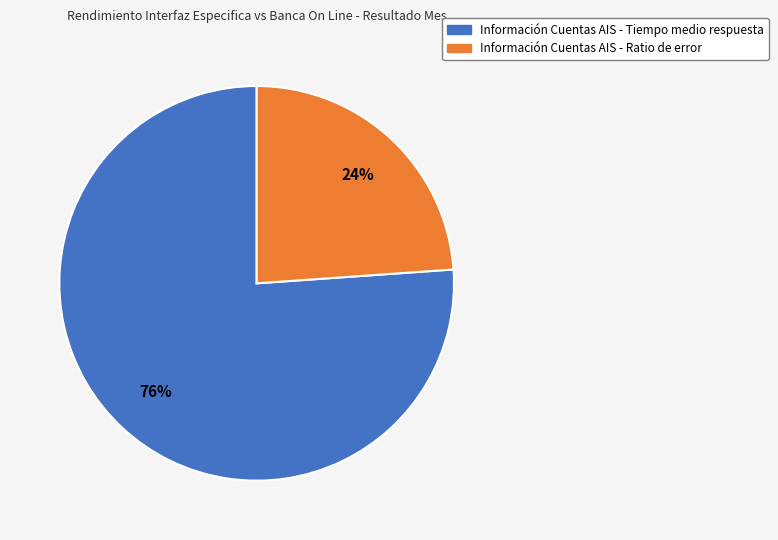

To the nearest percent, what is the difference between the largest and smallest slice percentages?

52%